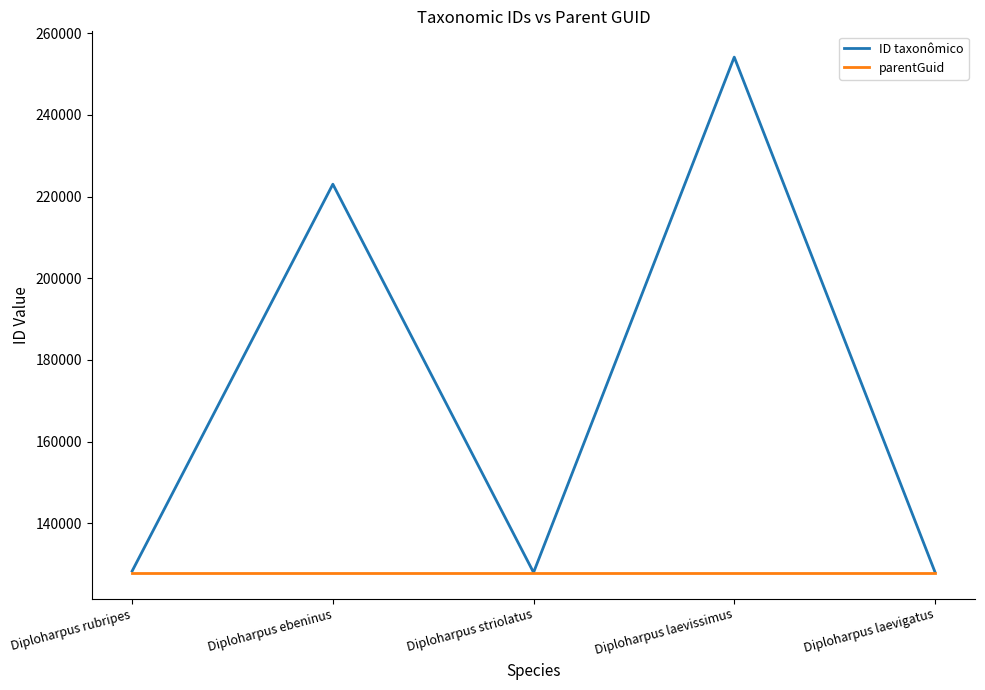

Which series has the widest spread of values?

ID taxonômico